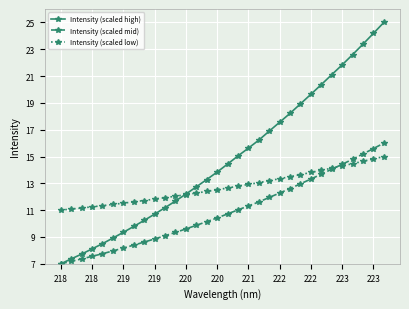

How many values in the Intensity (scaled high) series are below 14?

16